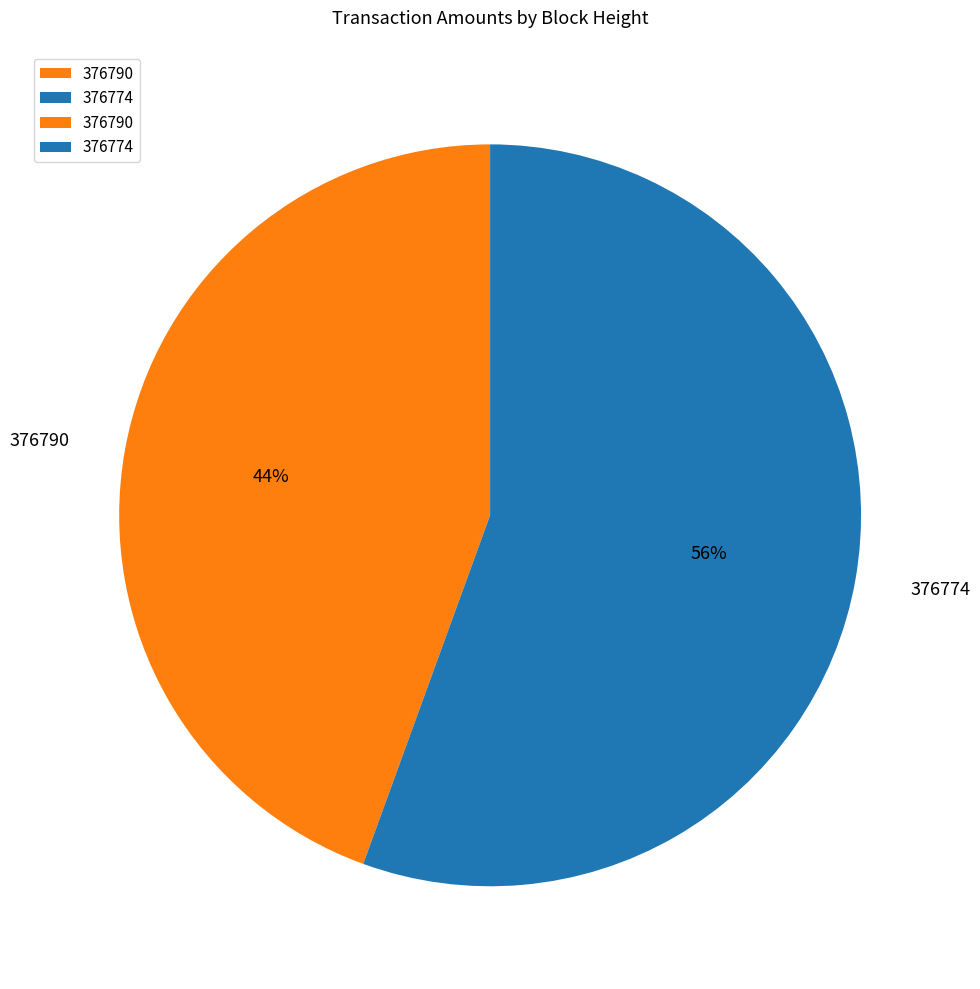

True or false: 376774 accounts for 56% of the total.

True